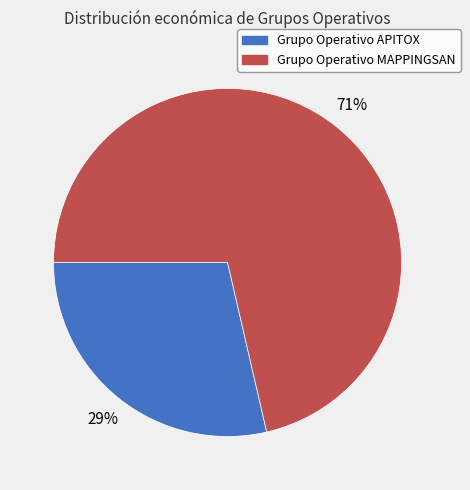

Does any single category account for the majority?

Yes